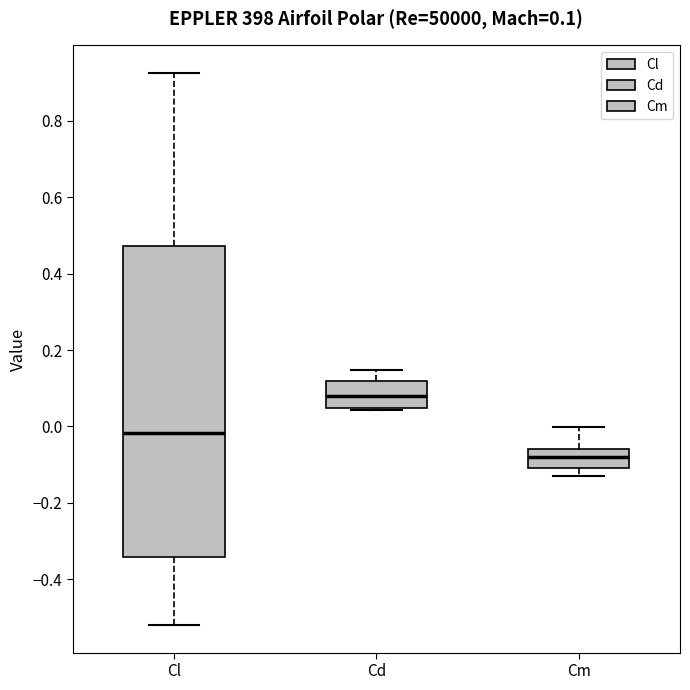

Which box has the highest median line?

Cd